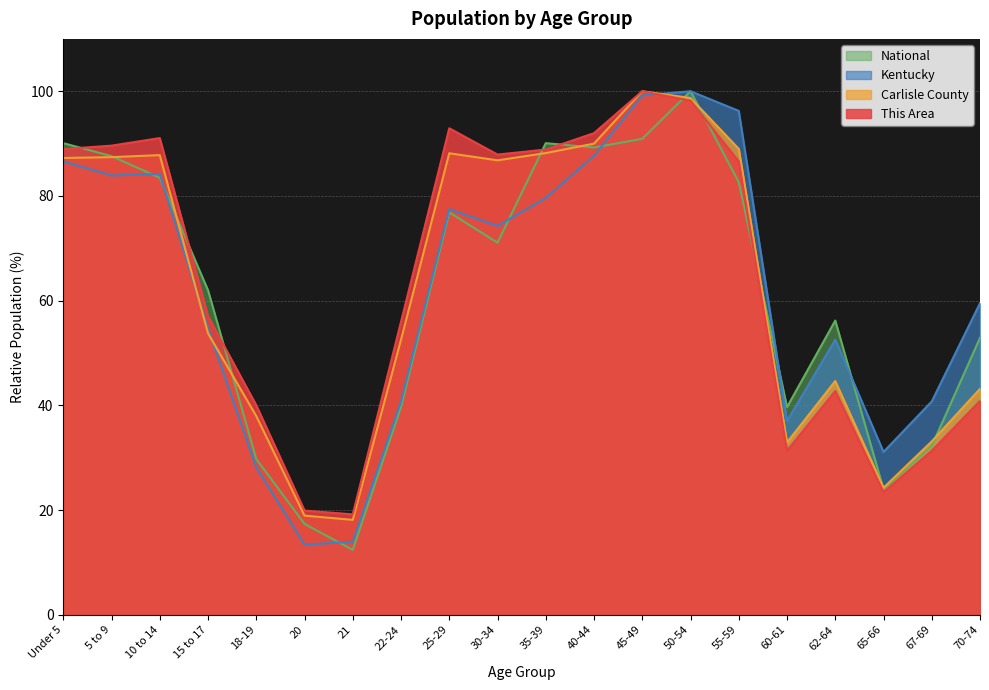

The value of National at 50-54 is 165.8. True or false?

False